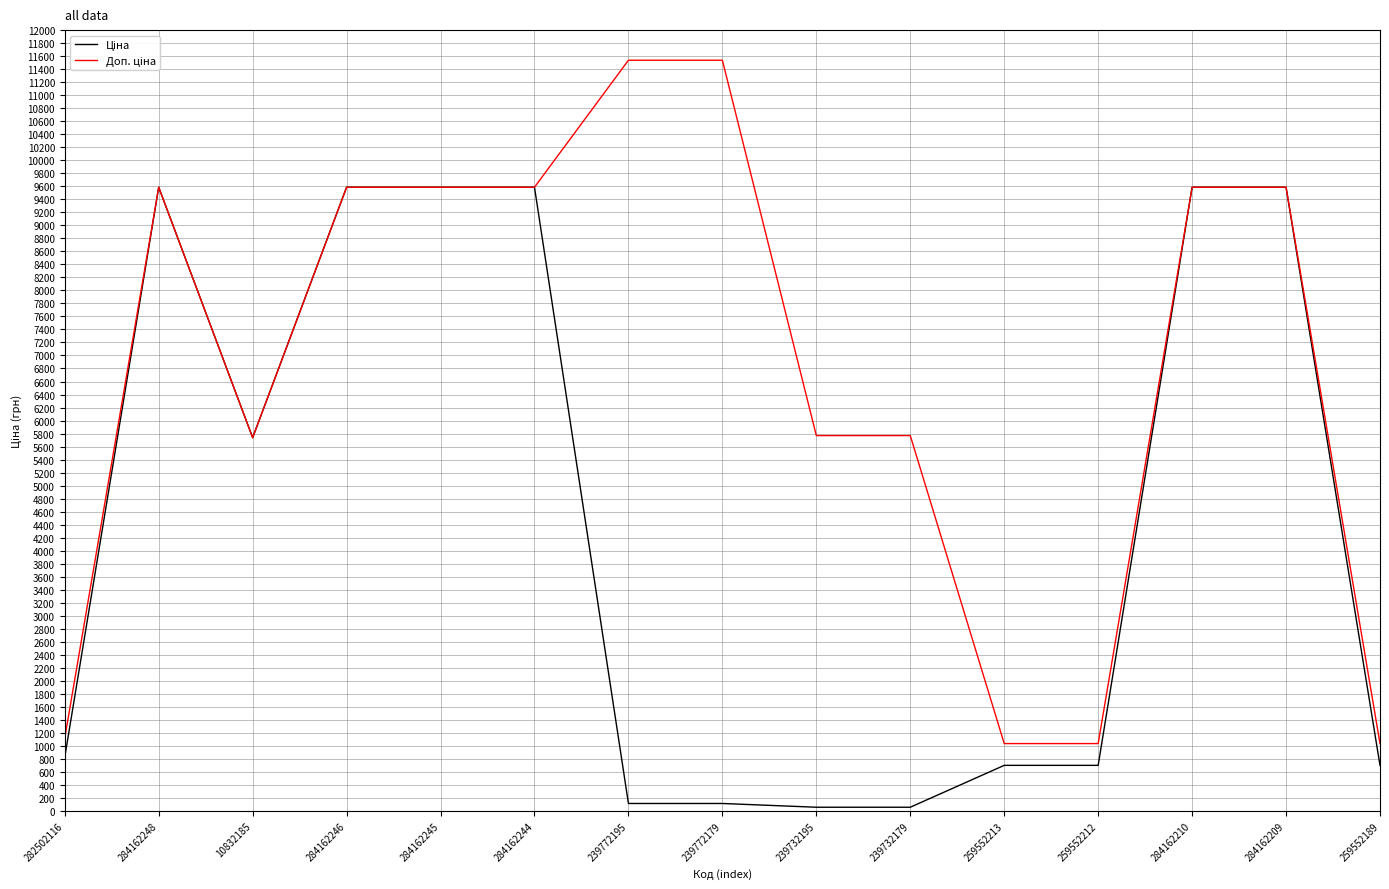

What is the total value across all series at 284162209?

19170.8